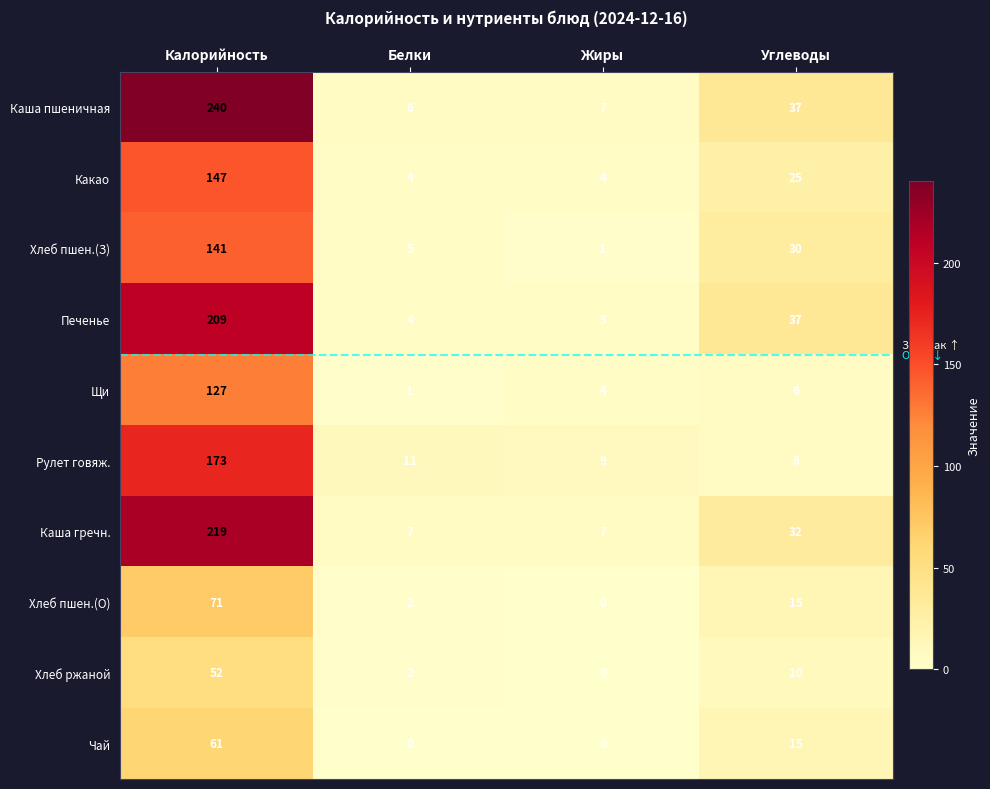

Is it true that Хлеб пшен.(О) equals 2 at Белки?

True